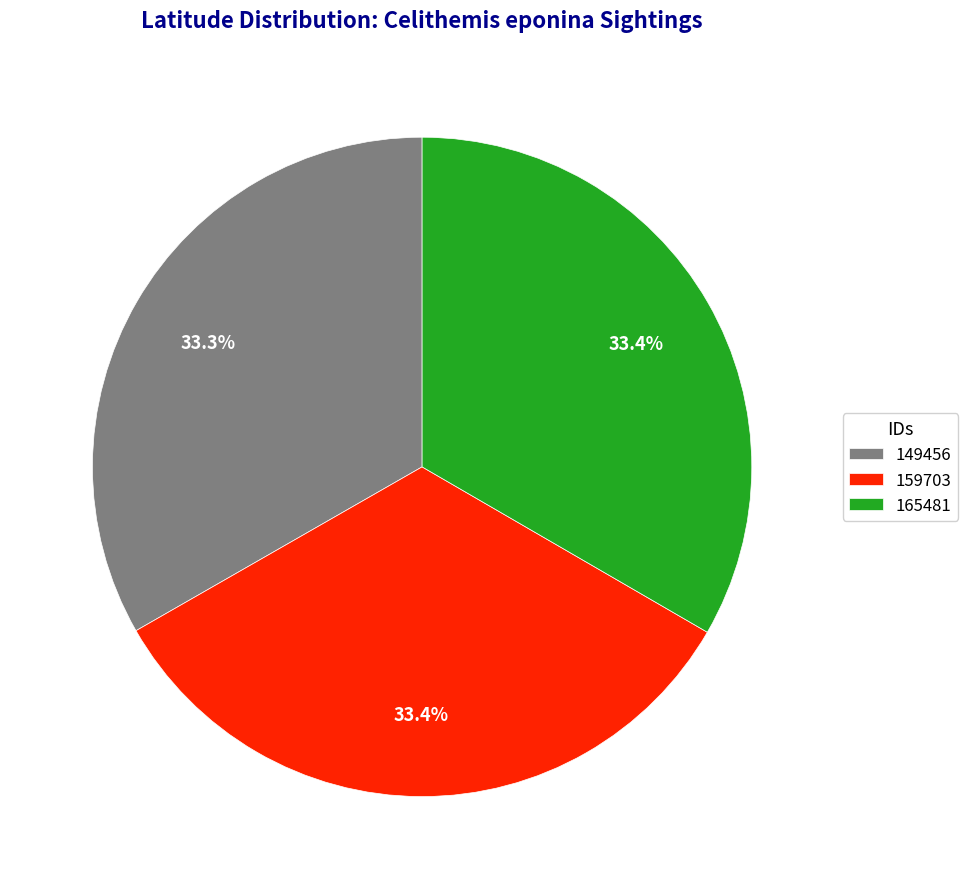

Is it true that 159703 is 33% of the pie?

True